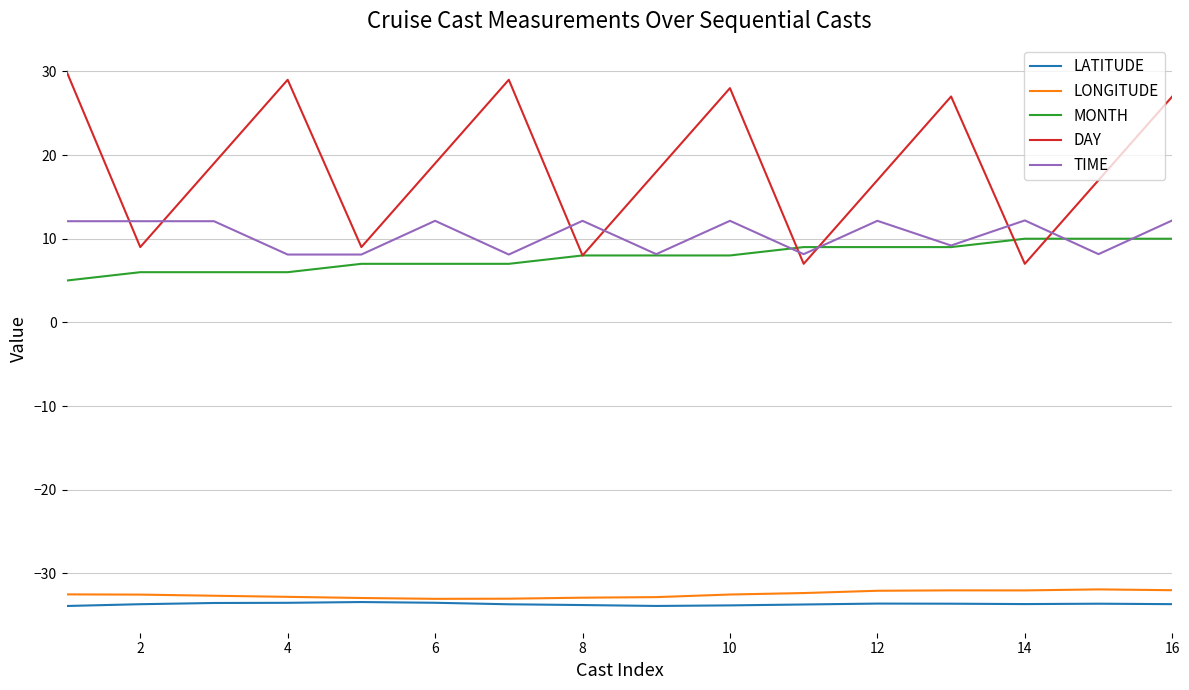

True or false: TIME and LONGITUDE cross at least once.

False